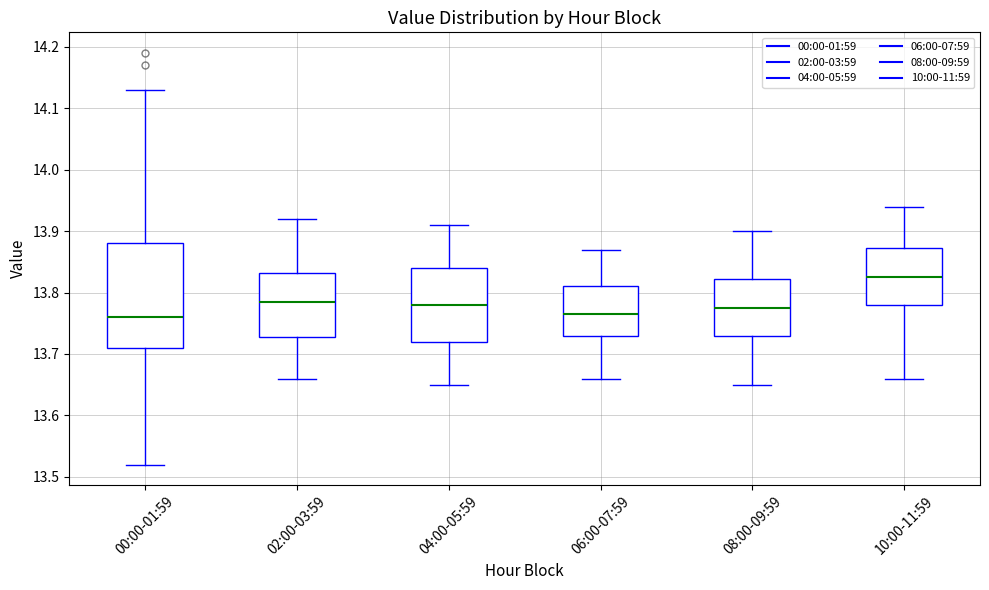

Reading left to right, read every box against the y-axis: the position of its median line, the range the box covers, and the ends of its whiskers. The values are not printed on the chart, so give them approximately, as read against the axis.

00:00-01:59: median 13.76, box 13.71 to 13.88, whiskers 13.52 to 14.13
02:00-03:59: median 13.79, box 13.73 to 13.83, whiskers 13.66 to 13.92
04:00-05:59: median 13.78, box 13.72 to 13.84, whiskers 13.65 to 13.91
06:00-07:59: median 13.77, box 13.73 to 13.81, whiskers 13.66 to 13.87
08:00-09:59: median 13.78, box 13.73 to 13.82, whiskers 13.65 to 13.90
10:00-11:59: median 13.83, box 13.78 to 13.87, whiskers 13.66 to 13.94